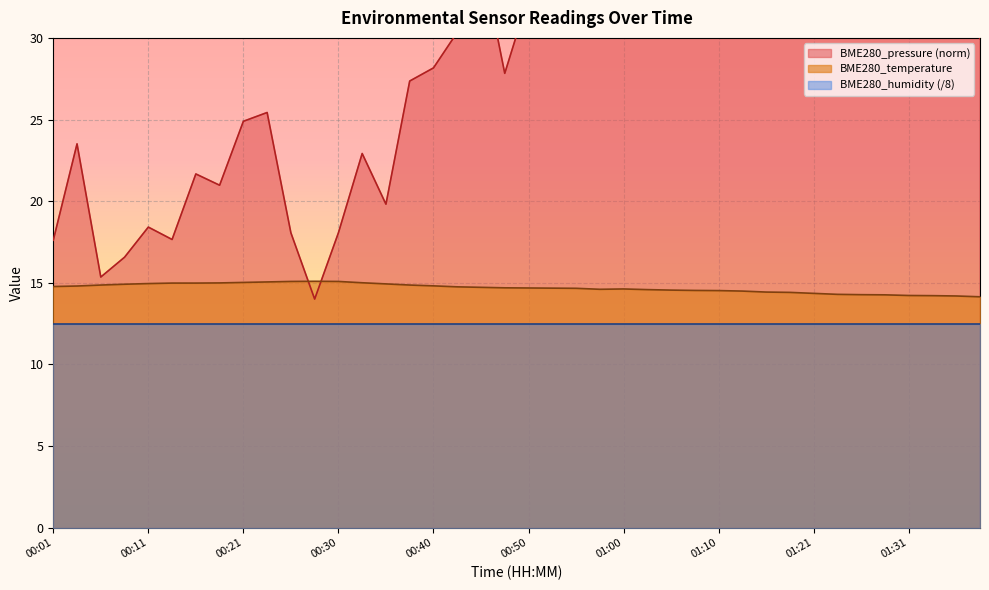

Where do BME280_pressure and BME280_temperature first cross each other?

00:26 and 00:28